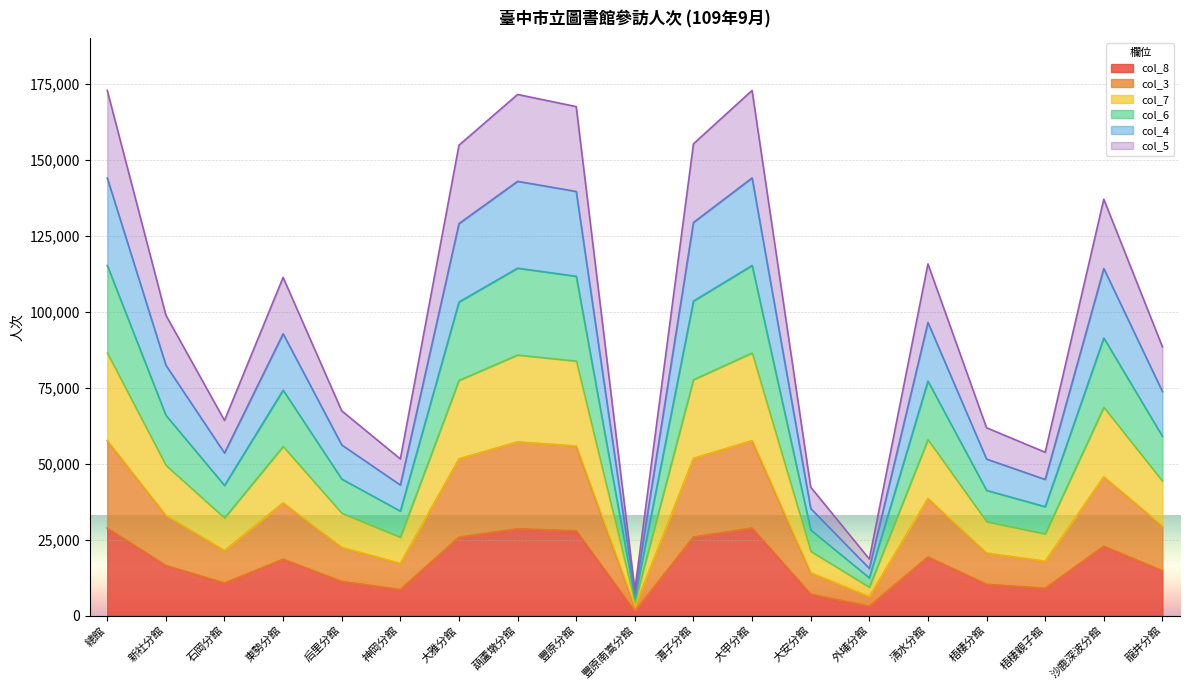

Which series has the largest range (max minus min)?

col_5